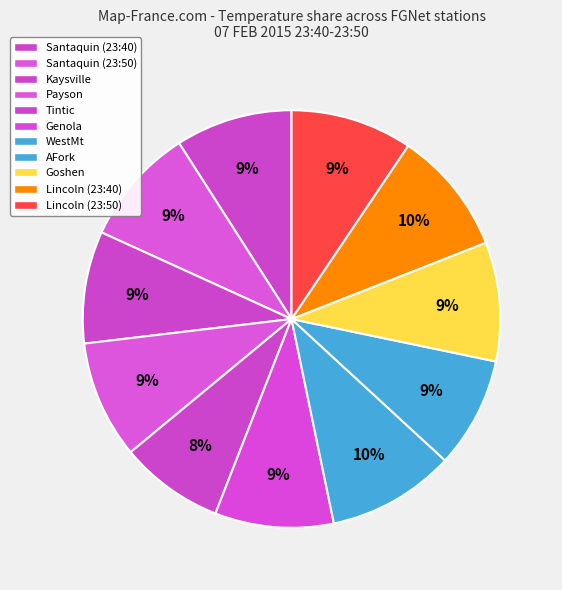

The WestMt slice represents 21% of the pie. True or false?

False